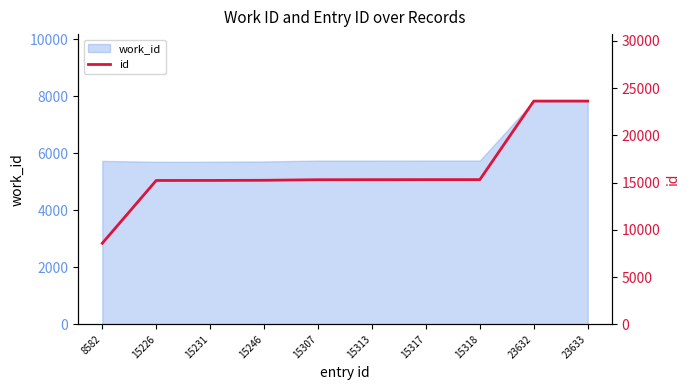

True or false: there are more than 0 points higher than both neighbors.

False